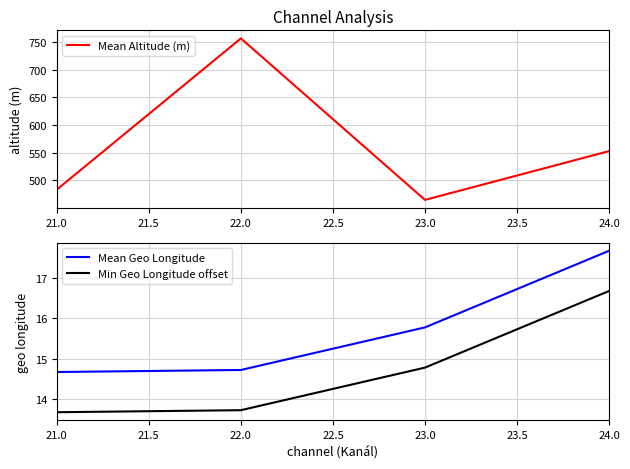

Rank the series by their maximum value, from highest to lowest.

Mean Altitude (m), Mean Geo Longitude, Min Geo Longitude offset